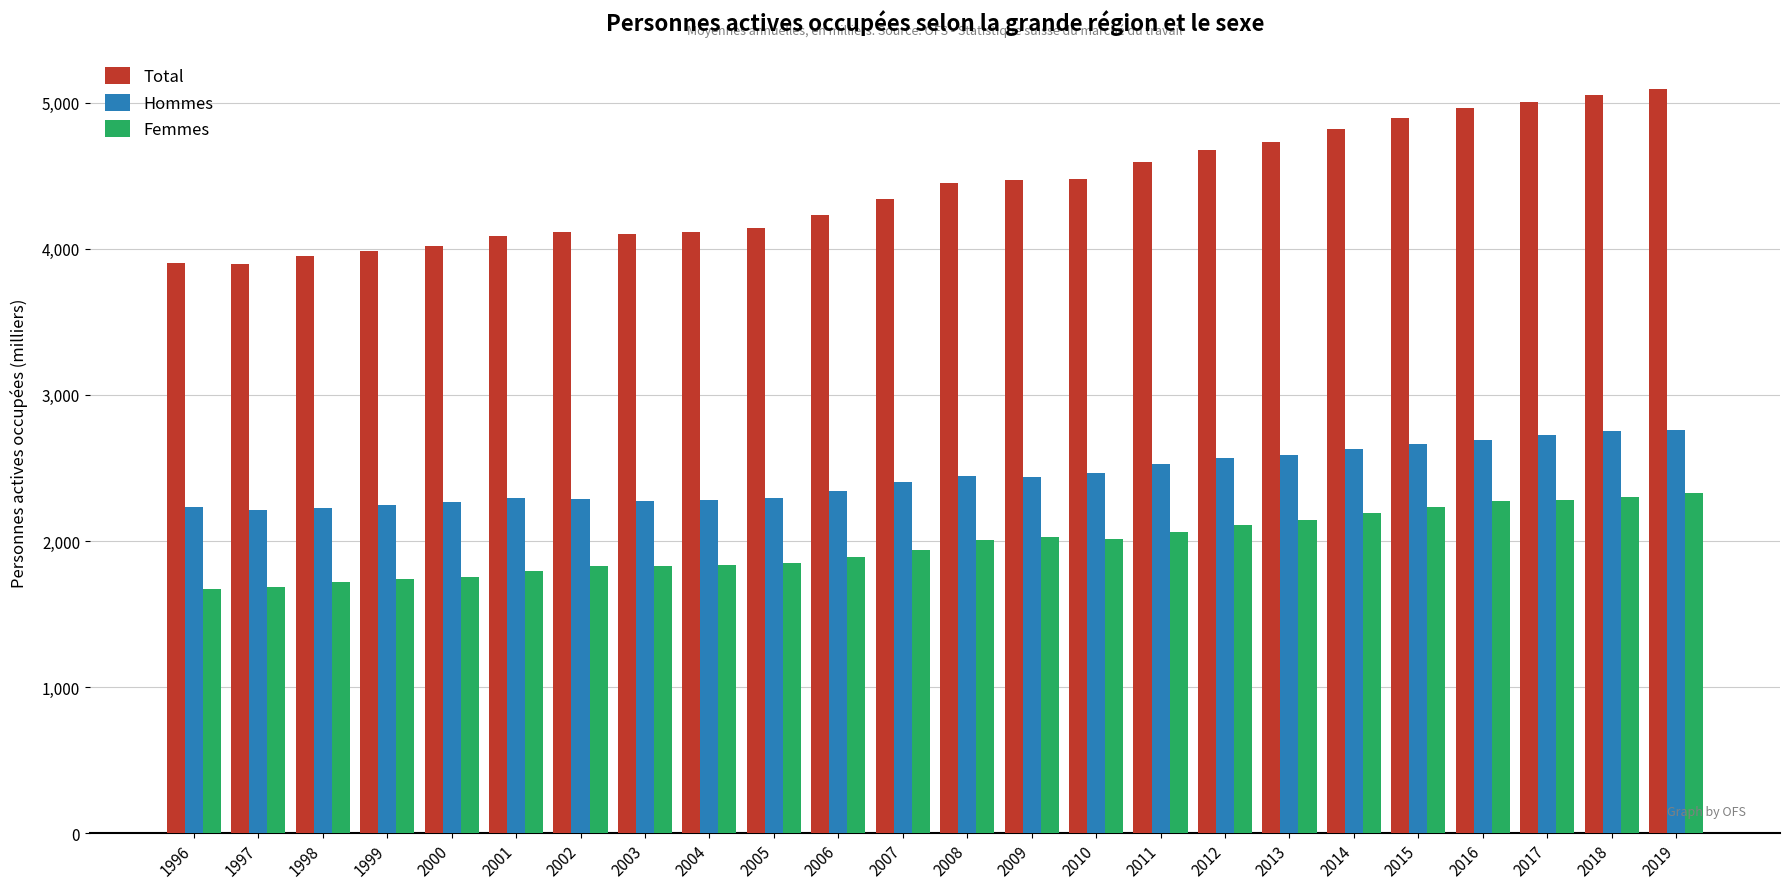

What is the average value of the Hommes series?

2443.3